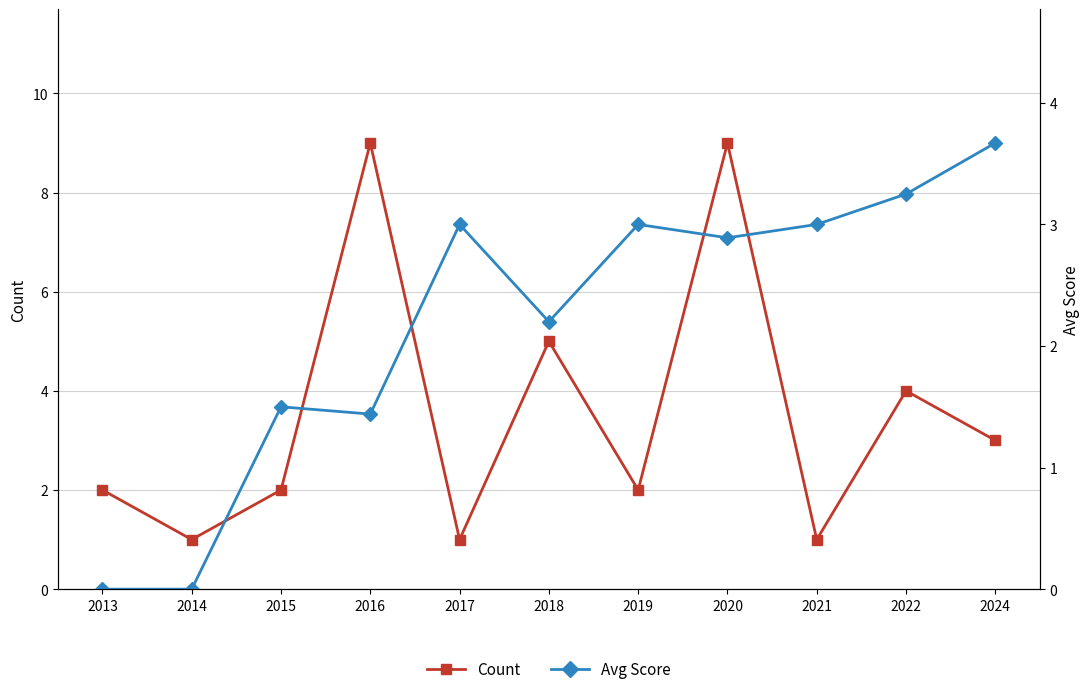

What is the average value of the Avg Score series?

2.2